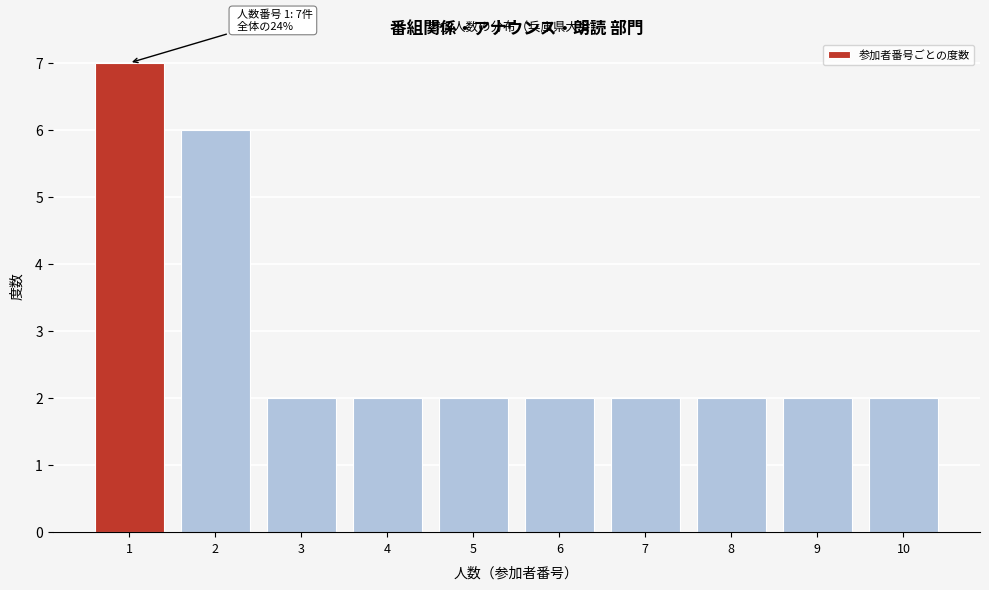

Over which range of the x-axis is the bar tallest?

0.5 to 1.5